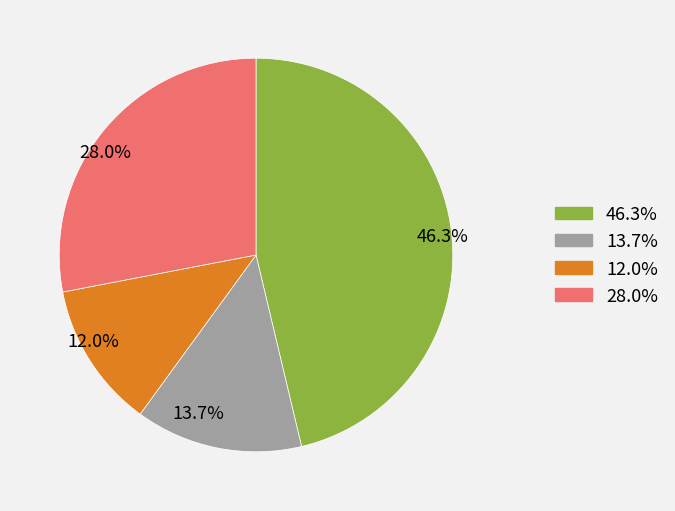

Does any single category account for the majority?

No